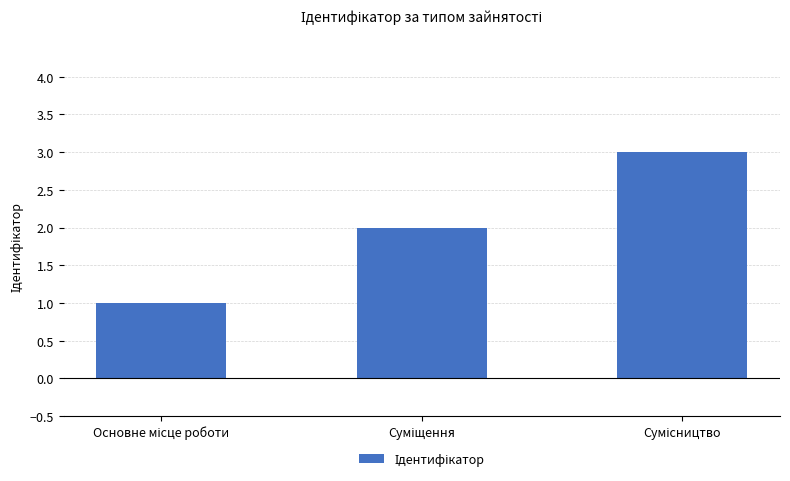

What is the sum of all values?

6